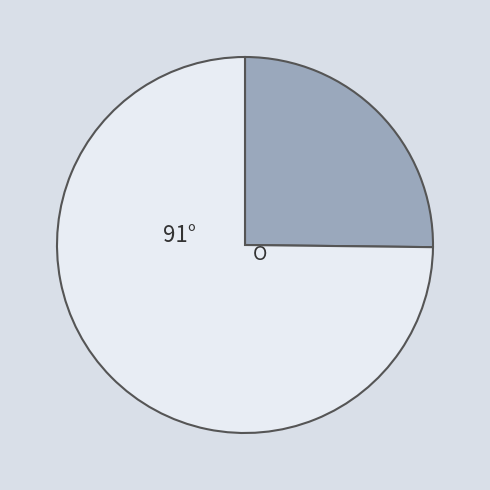

Is there any slice that represents more than half of the pie?

Yes